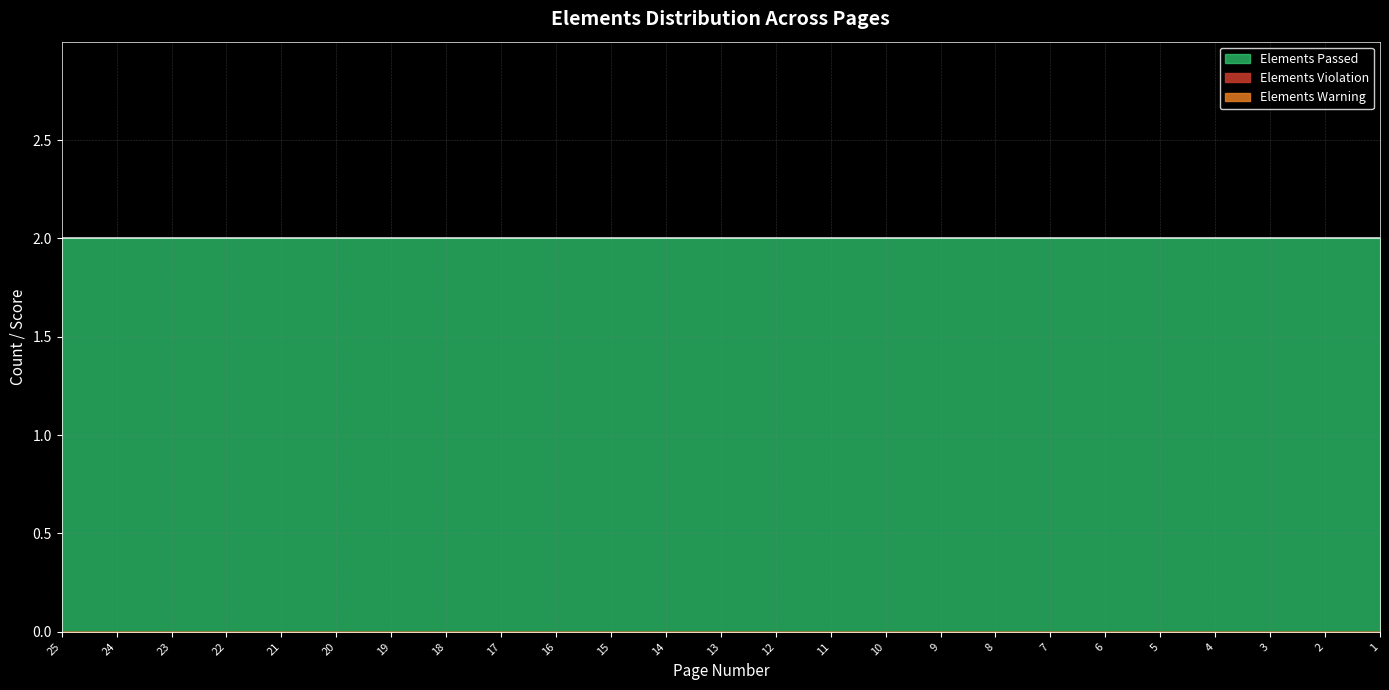

Which category has the highest value across all series?

25